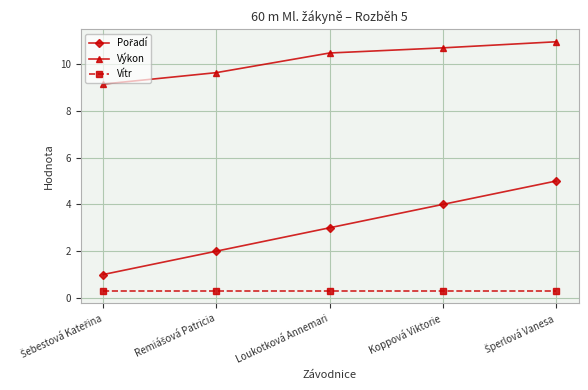

What is the label of the 2nd point from the right?

Koppová Viktorie